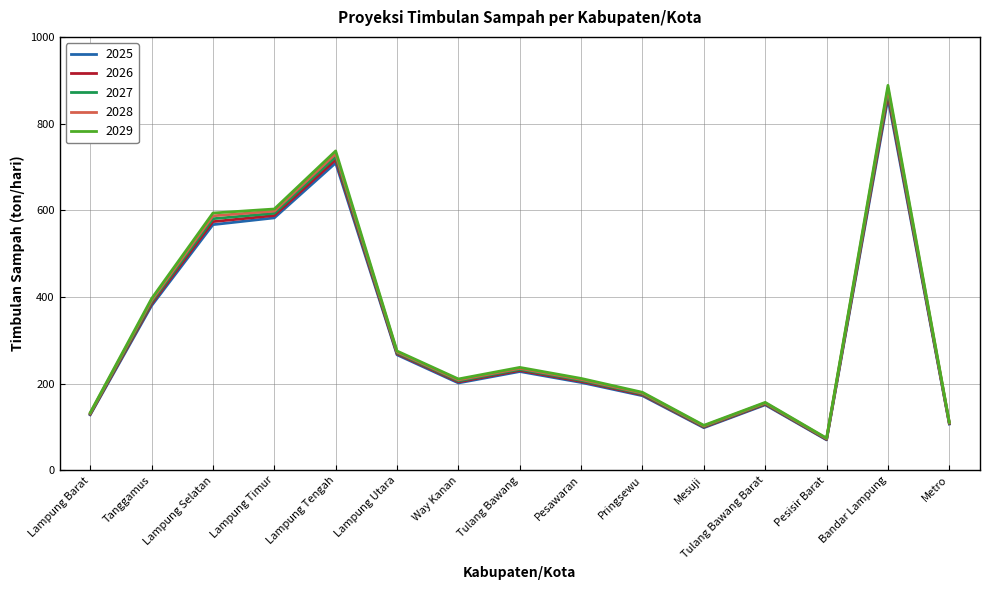

Is it true that 2028 equals 73.0 at Pesisir Barat?

True